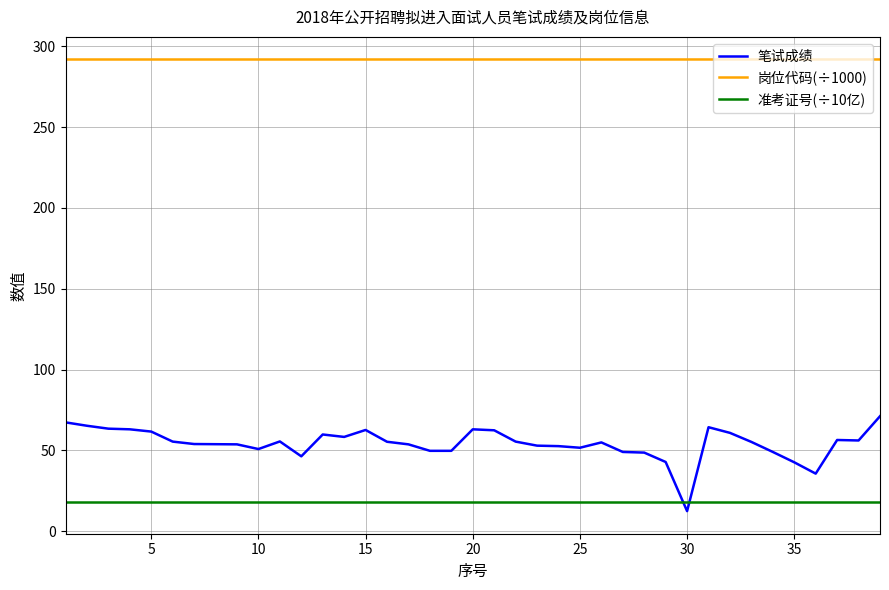

Which series has the widest spread of values?

笔试成绩